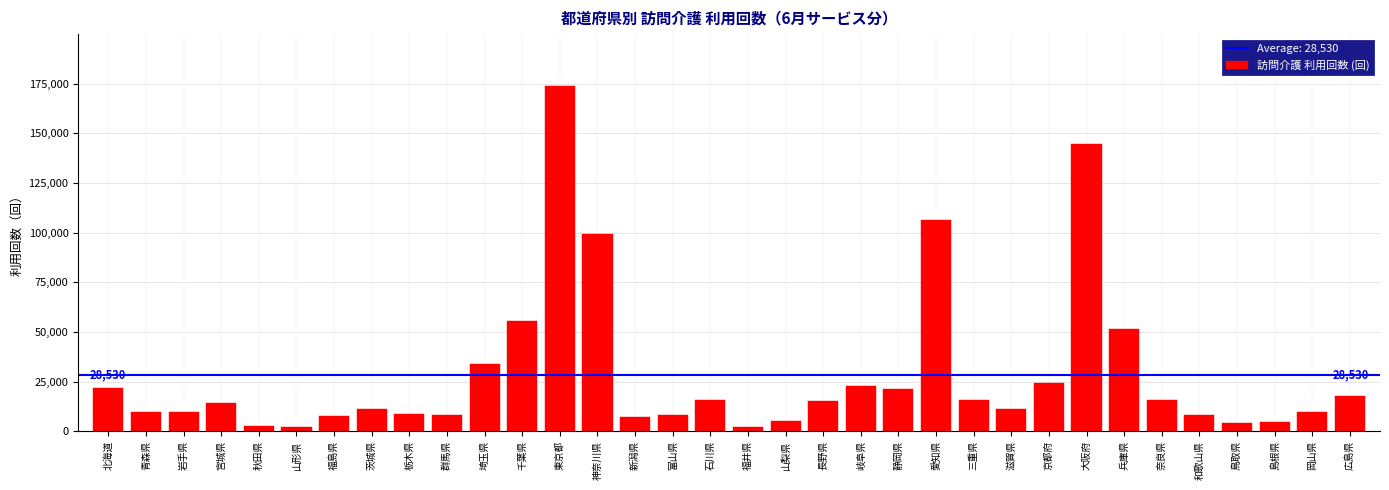

What is the approximate value at 青森県?

9734